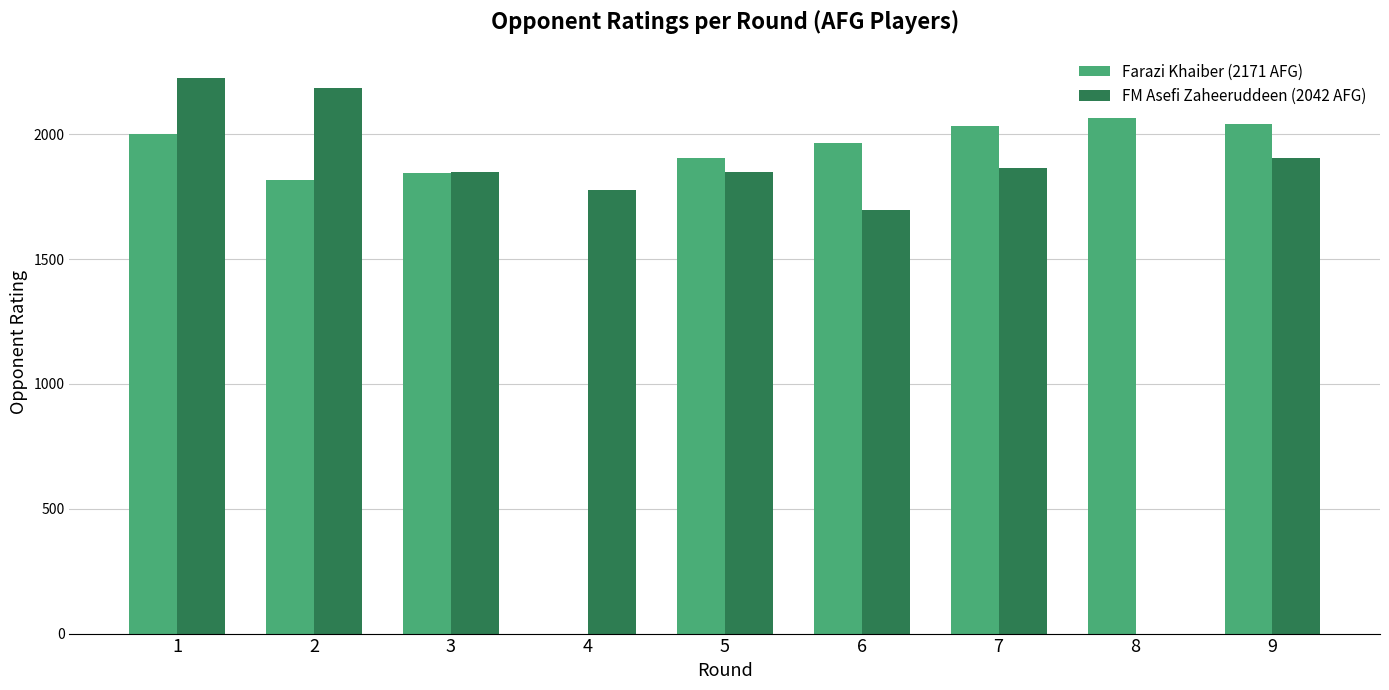

Which series changed the most between 4 and 7?

Farazi Khaiber (2171 AFG)